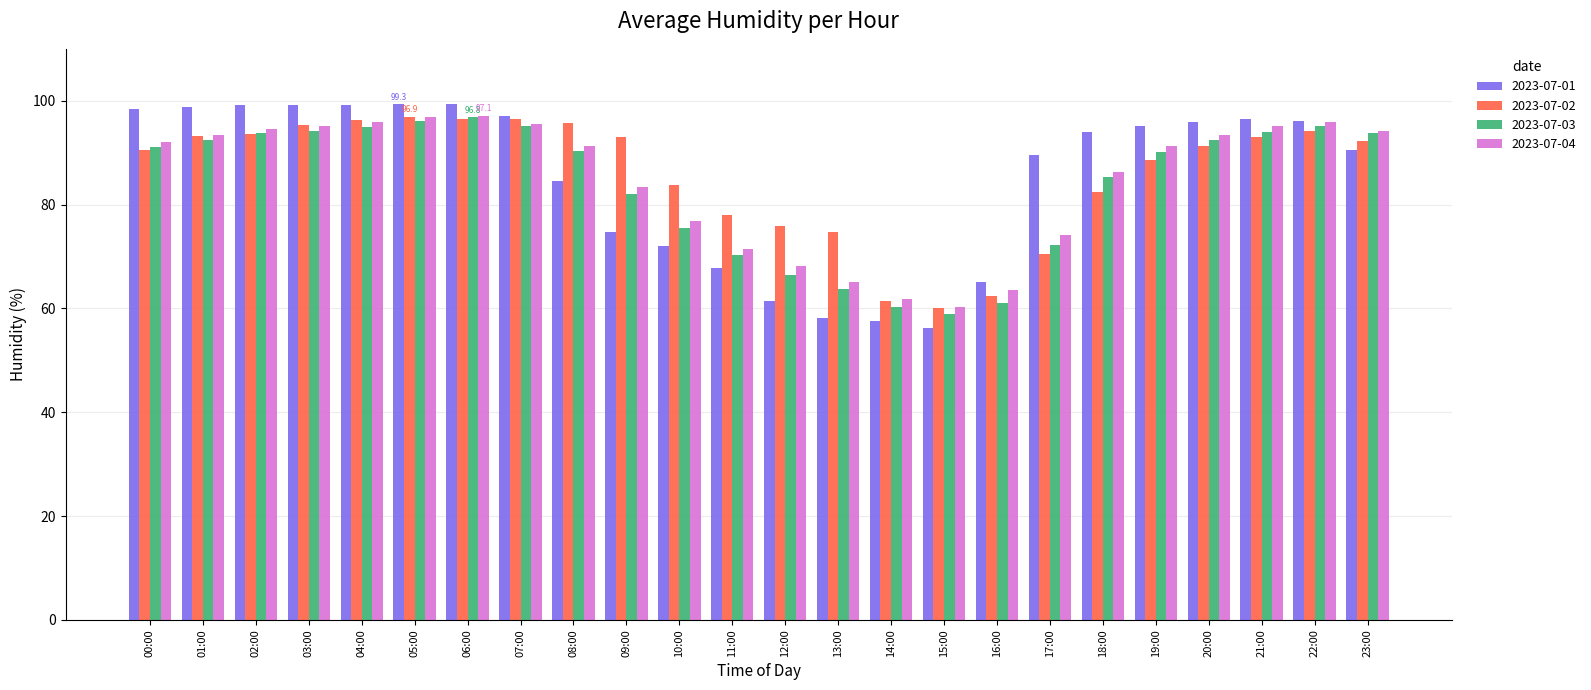

What is the minimum value for 2023-07-03?

58.9